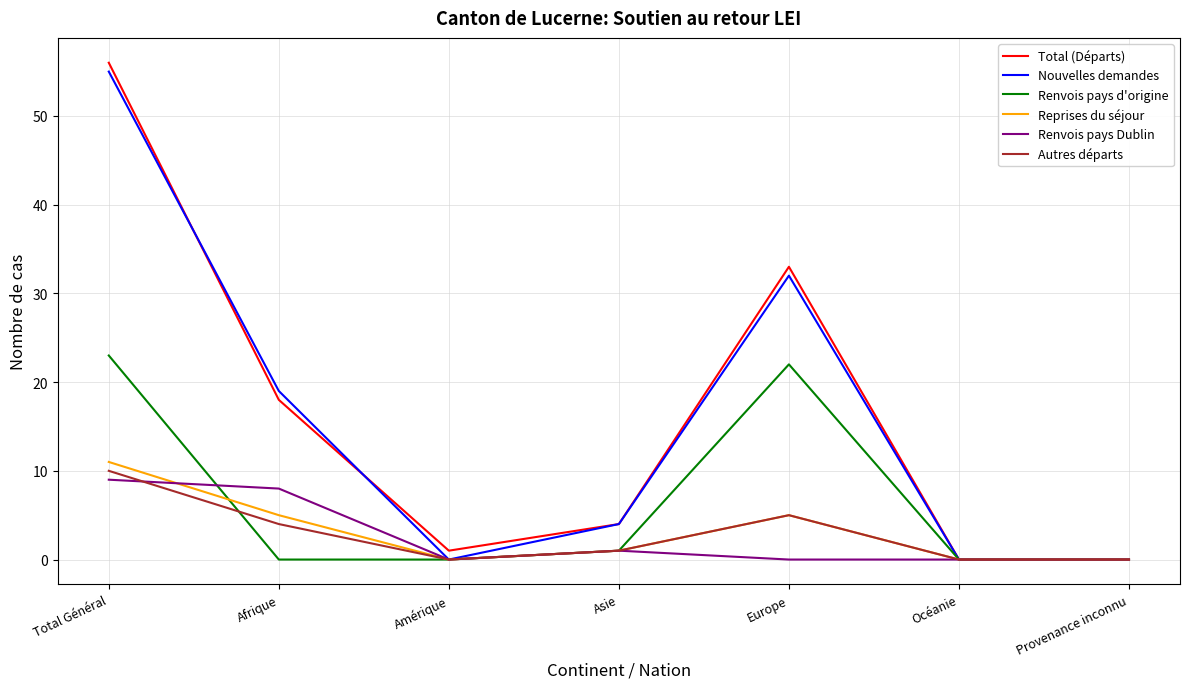

What is the sum of the Reprises du séjour values at Europe and Asie?

6